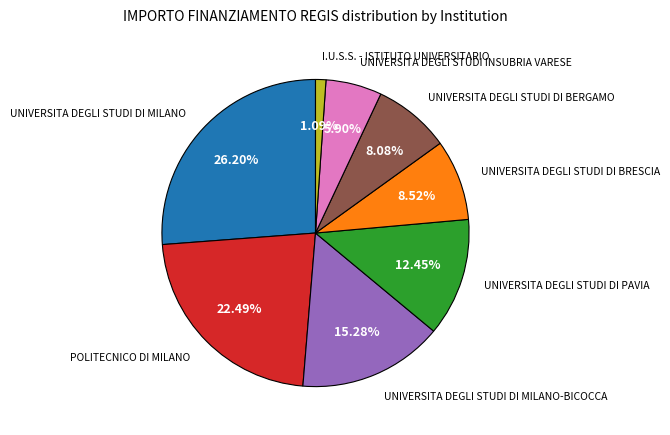

How many segments does this pie chart have?

8